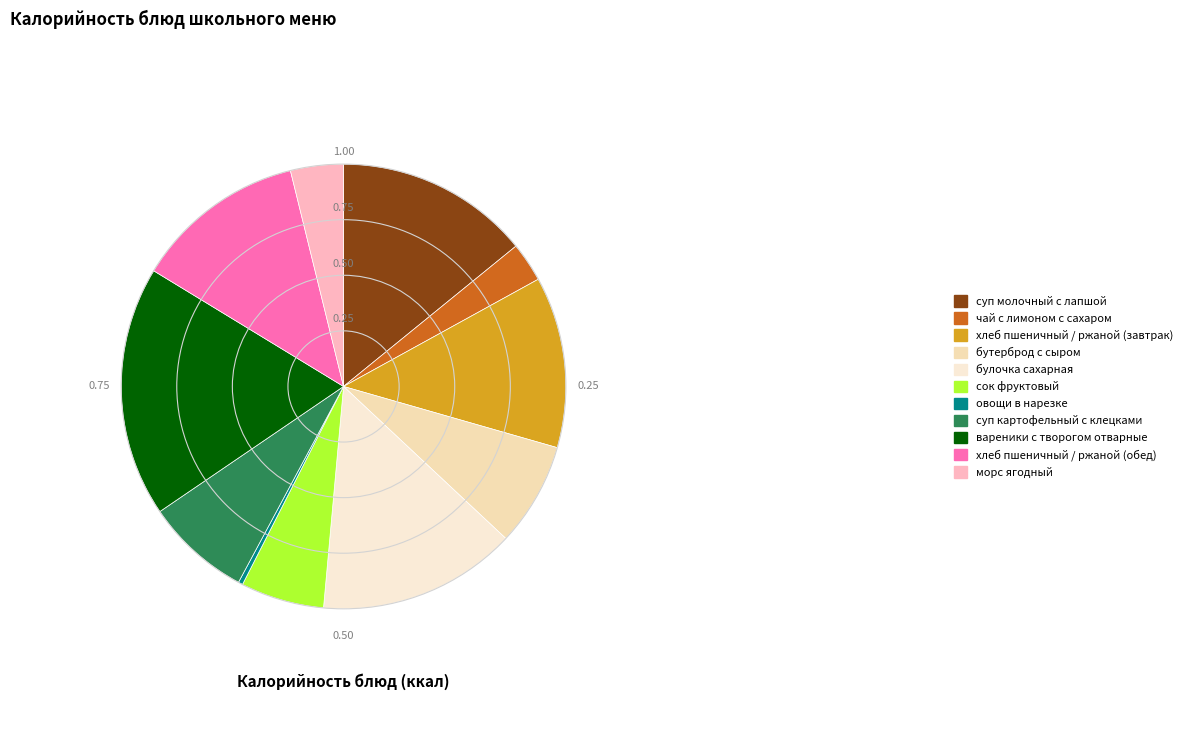

Do суп картофельный с клецками and хлеб пшеничный / ржаной (завтрак) together represent more than half of the pie?

No